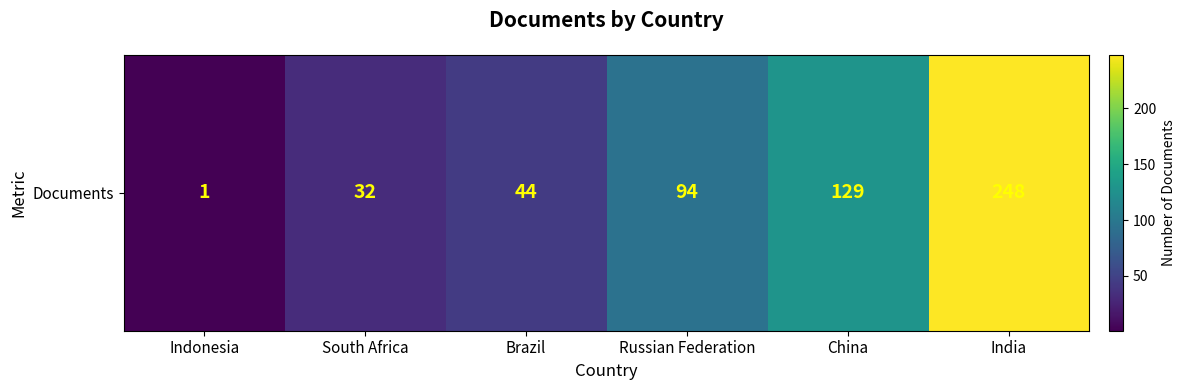

What is the sum of all values?

548